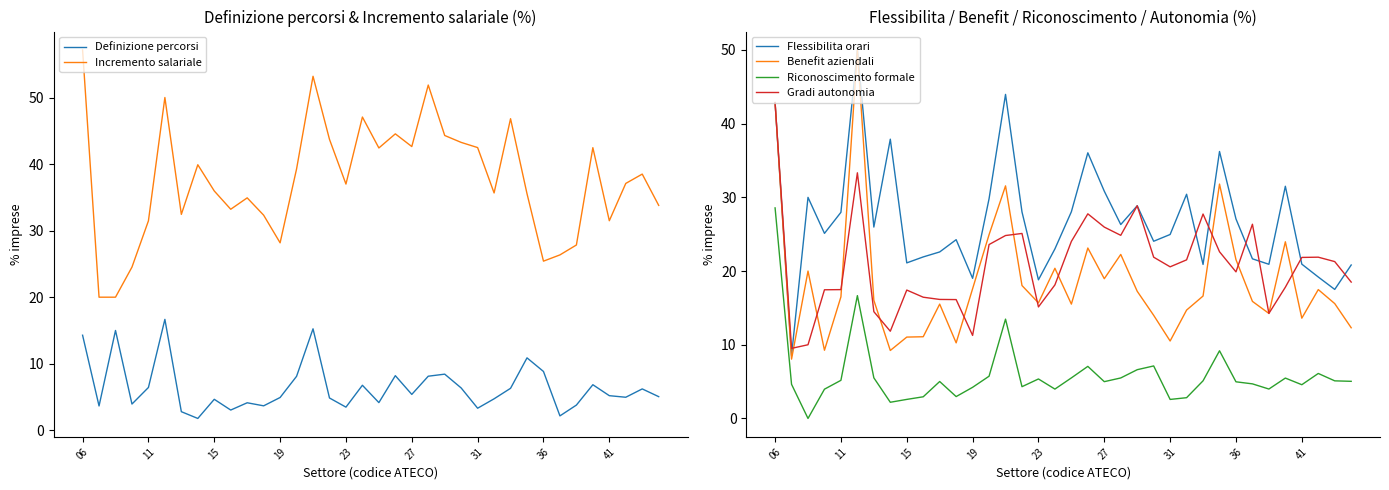

What is the total value across all series at 17?

119.3